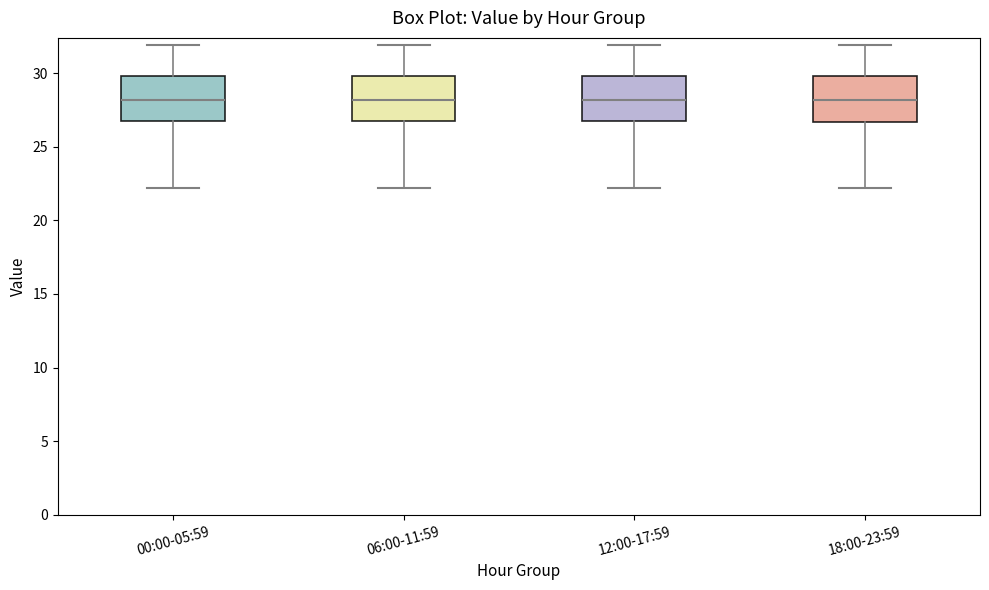

Reading left to right, transcribe this box plot: for each box, give where its median line is, the range the box spans, and where its two whiskers end, as read against the y-axis. The values are not printed on the chart, so give them approximately, as read against the axis.

00:00-05:59: median 28.0, box 27.0 to 30.0, whiskers 22.0 to 32.0
06:00-11:59: median 28.0, box 27.0 to 30.0, whiskers 22.0 to 32.0
12:00-17:59: median 28.0, box 27.0 to 30.0, whiskers 22.0 to 32.0
18:00-23:59: median 28.0, box 26.5 to 30.0, whiskers 22.0 to 32.0